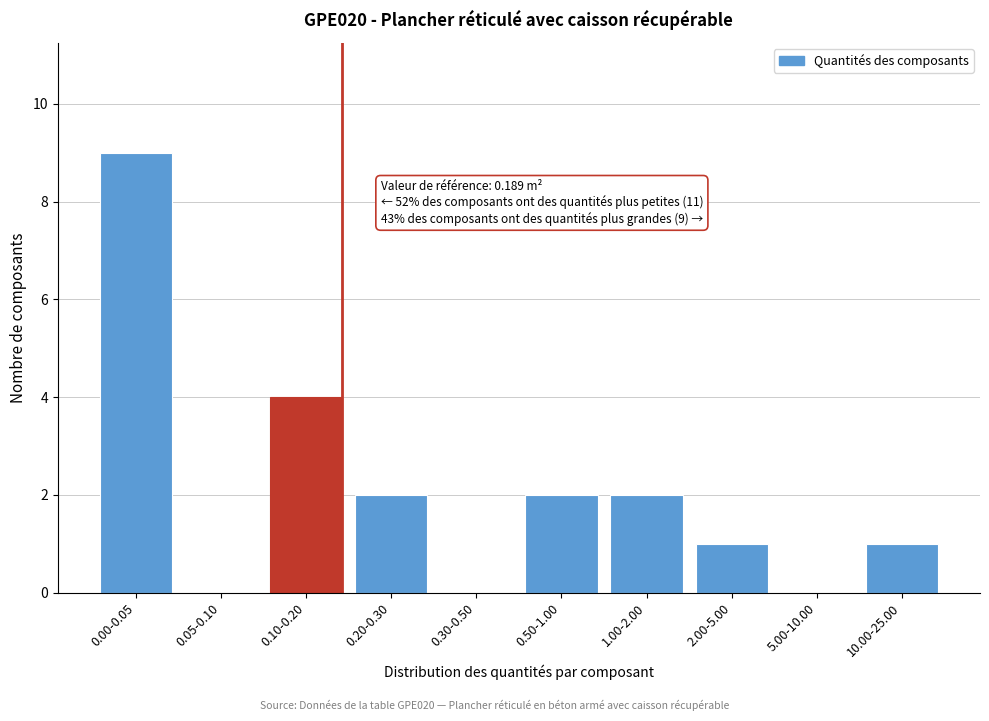

Reading left to right, list all the values displayed in this chart.

0.00-0.05=9	0.05-0.10=0	0.10-0.20=4	0.20-0.30=2	0.30-0.50=0	0.50-1.00=2	1.00-2.00=2	2.00-5.00=1	5.00-10.00=0	10.00-25.00=1